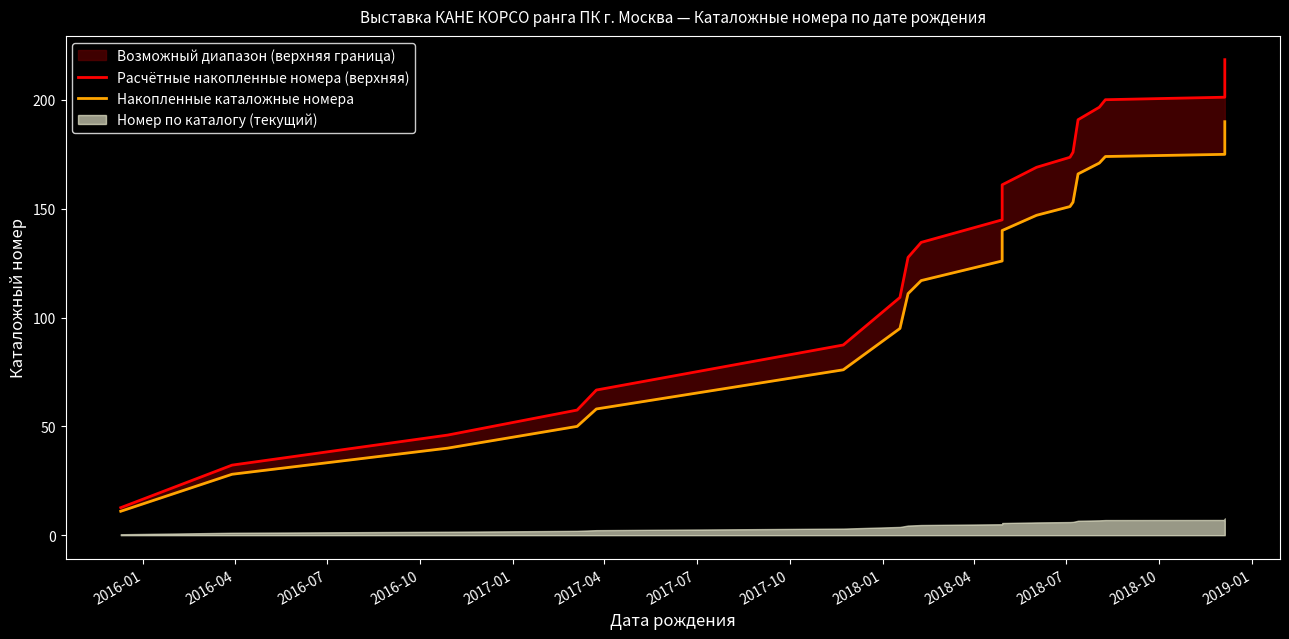

Which series changed the most between 2016-10 and 2019-01?

Расчётные накопленные номера (верхняя)